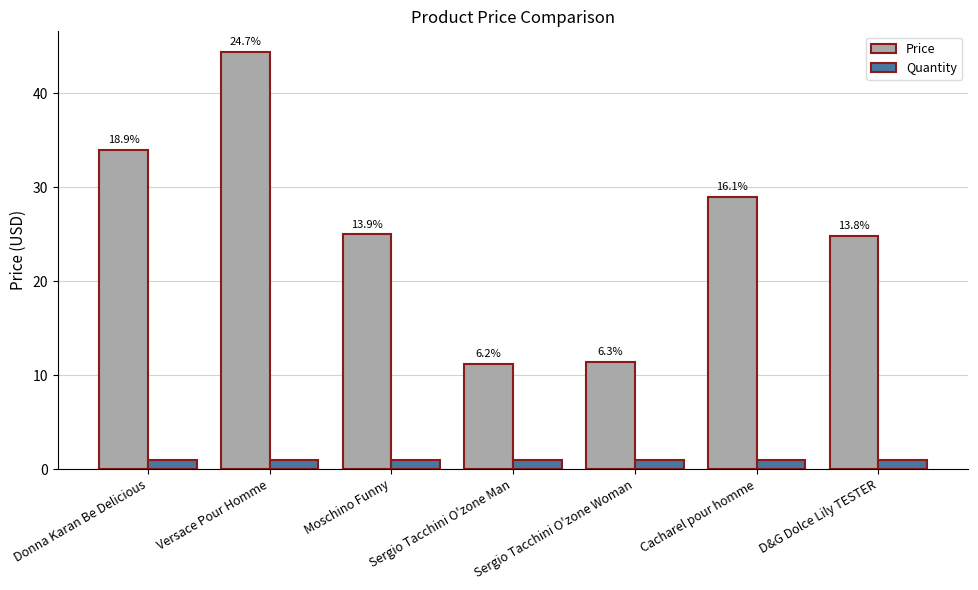

What are all the series names shown in the legend?

Price, Quantity